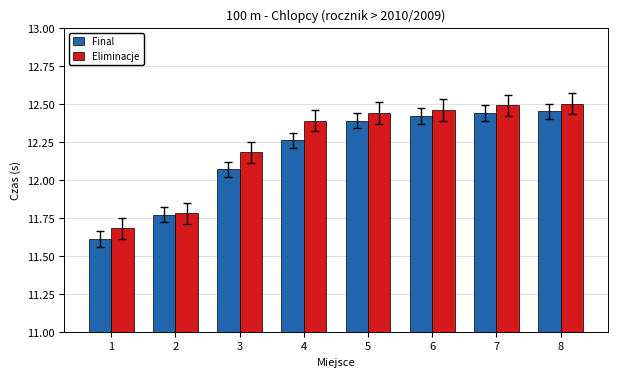

At how many categories does at least one series exceed 11?

8